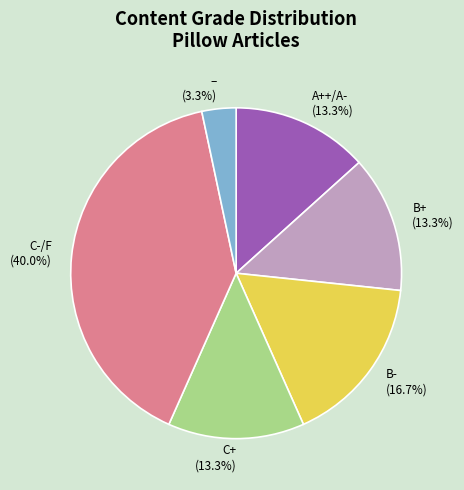

Which has a higher value, – (3.3%) or C-/F (40.0%)?

C-/F (40.0%)